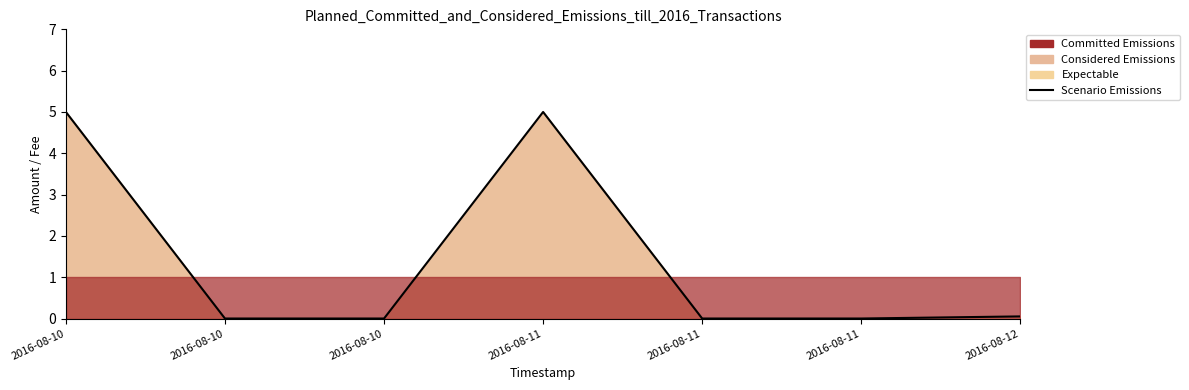

Rank the categories by value from highest to lowest.

2016-08-10, 2016-08-11, 2016-08-12, 2016-08-10, 2016-08-10, 2016-08-11, 2016-08-11